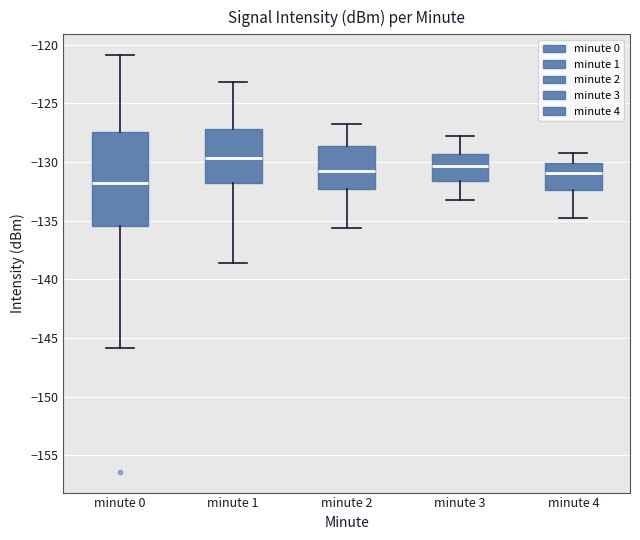

Reading left to right, transcribe this box plot: for each box, give where its median line is, the range the box spans, and where its two whiskers end, as read against the y-axis. The values are not printed on the chart, so give them approximately, as read against the axis.

minute 0: median -132.0, box -135.5 to -127.5, whiskers -146.0 to -121.0
minute 1: median -129.5, box -132.0 to -127.0, whiskers -138.5 to -123.0
minute 2: median -130.5, box -132.5 to -128.5, whiskers -135.5 to -127.0
minute 3: median -130.5, box -131.5 to -129.5, whiskers -133.0 to -128.0
minute 4: median -131.0, box -132.5 to -130.0, whiskers -135.0 to -129.0